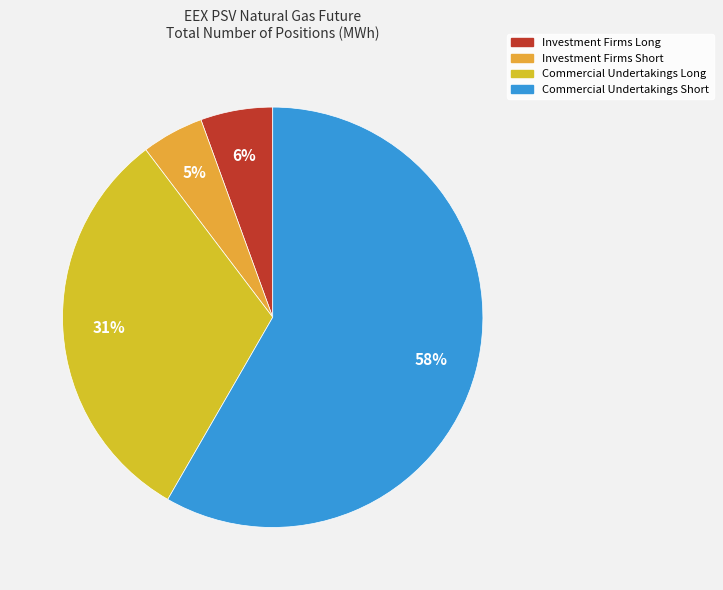

To the nearest percent, what is the combined percentage of Commercial Undertakings Short and Investment Firms Long?

64%